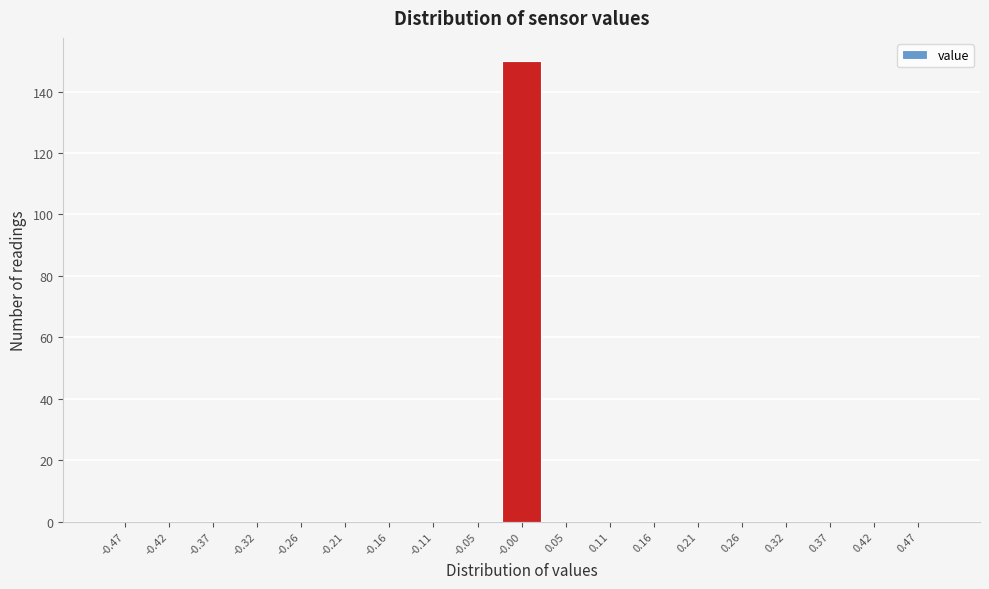

Which range on the x-axis has the tallest bar?

-0.03 to 0.03